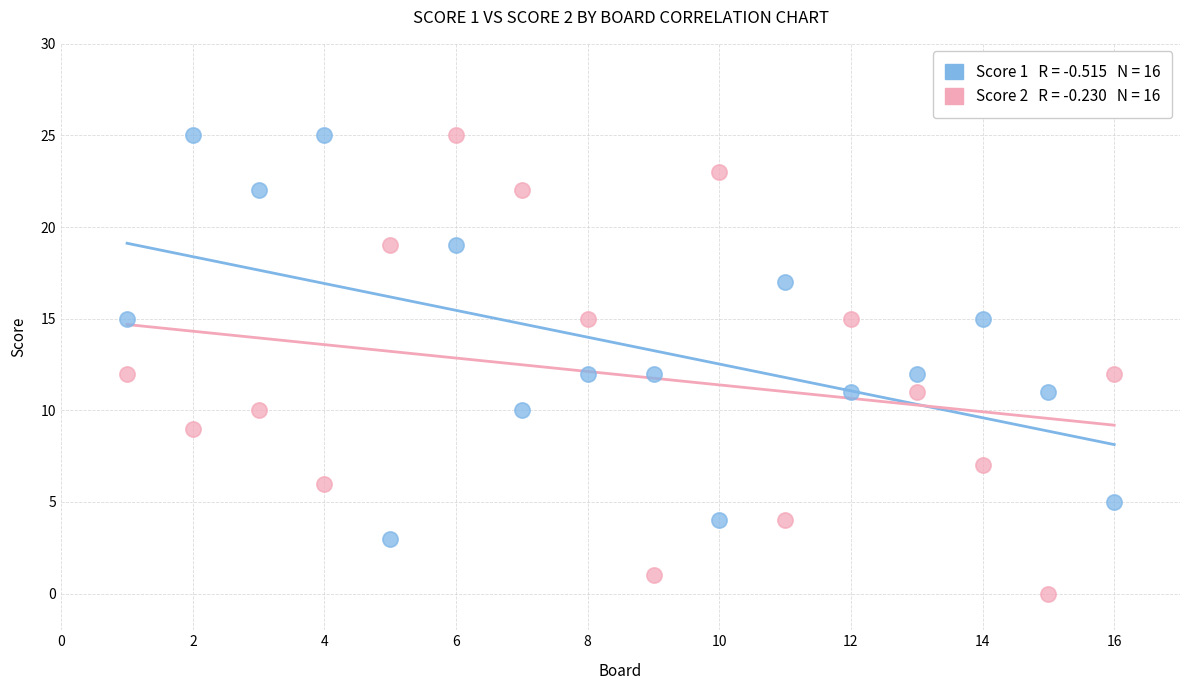

Across all data points, what is the range of X values (max minus min)?

15